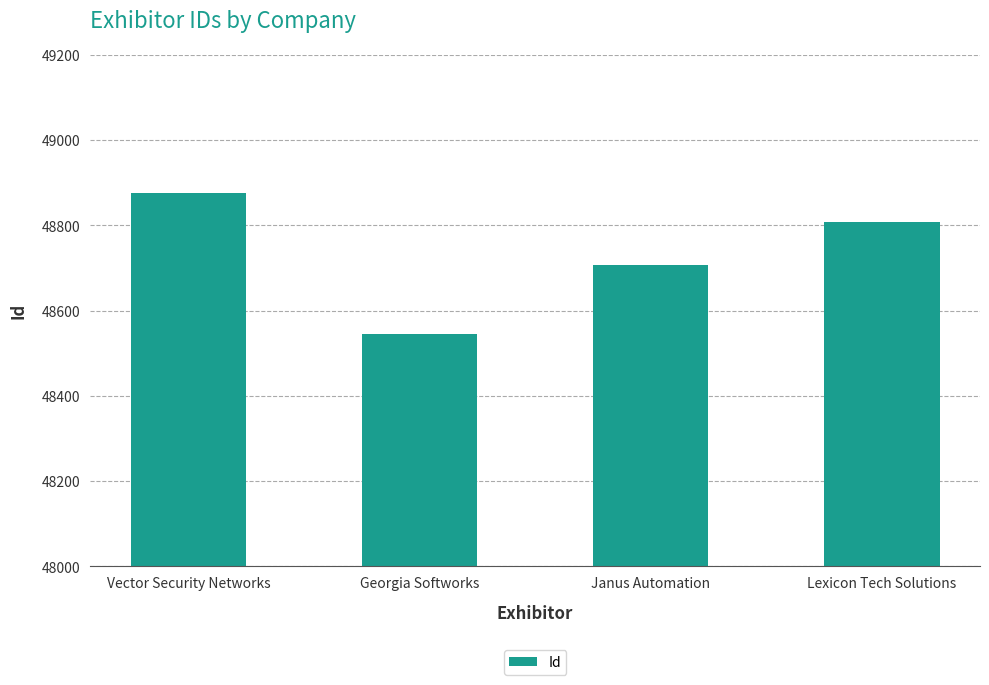

What is the difference between the maximum and minimum values?

331